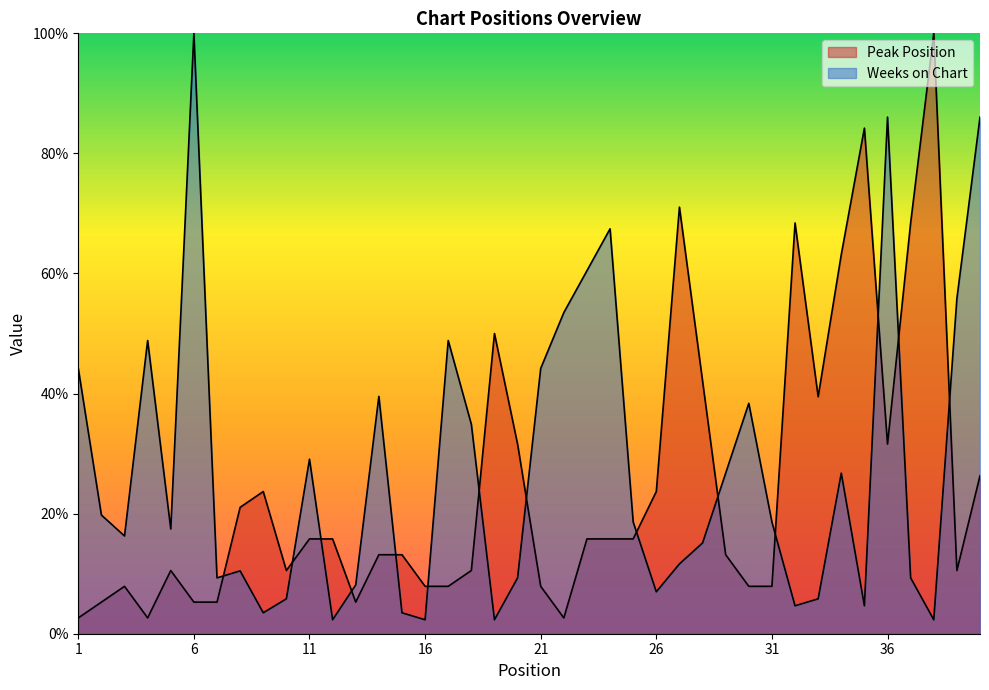

What is the sum of all Peak Position values?

981.6